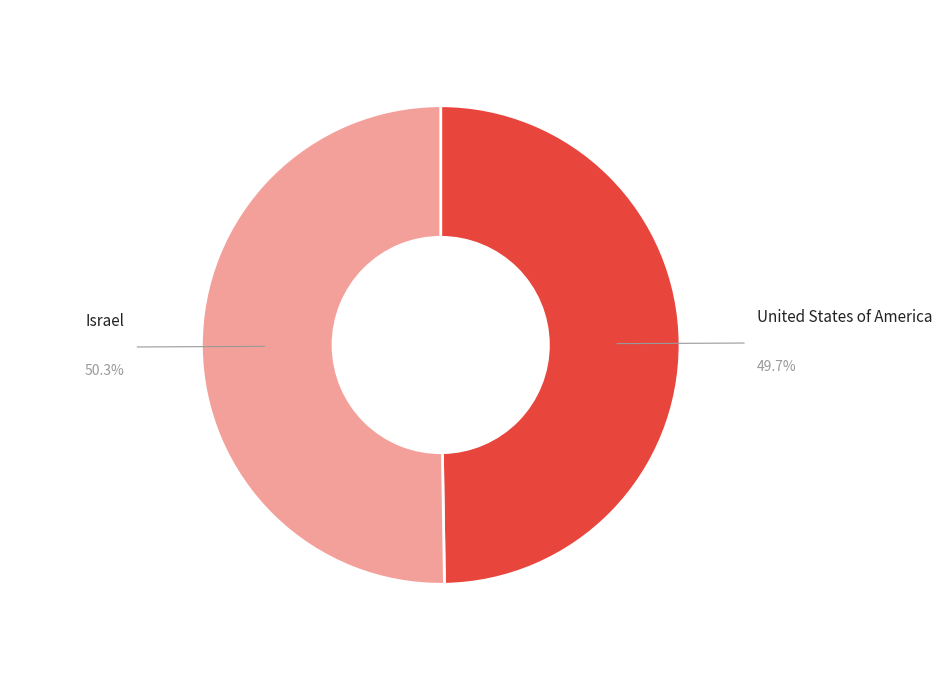

What percentage is the Israel slice, to the nearest percent?

50%